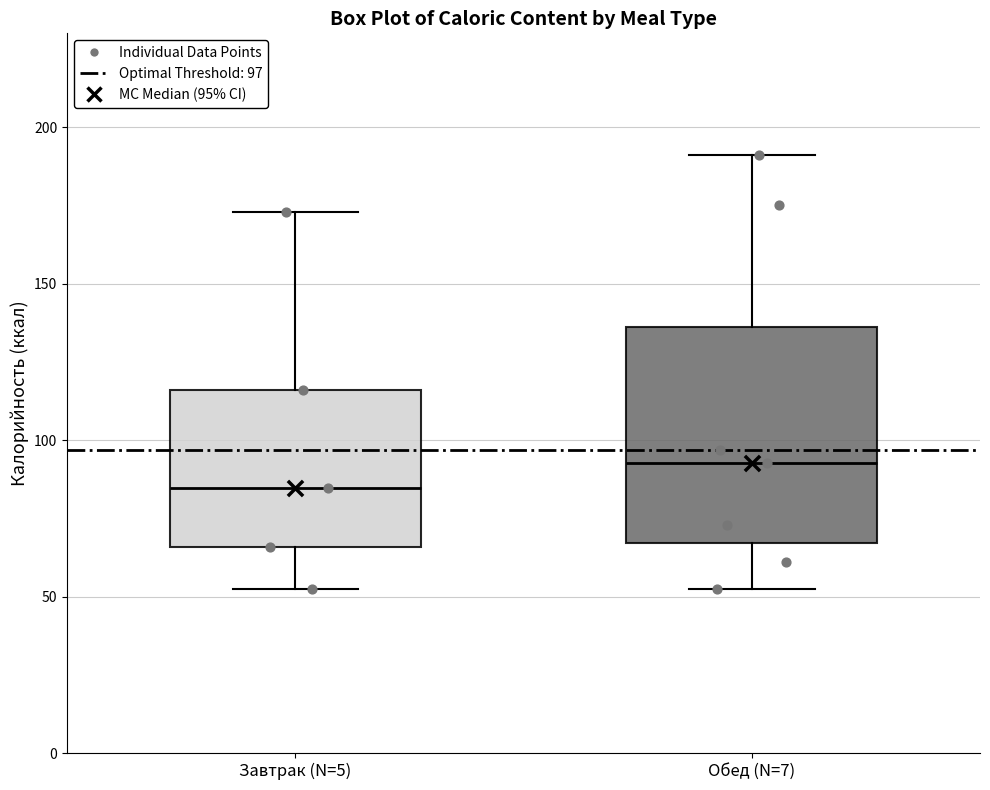

Reading left to right, transcribe this box plot: for each box, give where its median line is, the range the box spans, and where its two whiskers end, as read against the y-axis. The values are not printed on the chart, so give them approximately, as read against the axis.

Завтрак (N=5): median 85, box 65 to 115, whiskers 50 to 175
Обед (N=7): median 95, box 65 to 135, whiskers 50 to 190